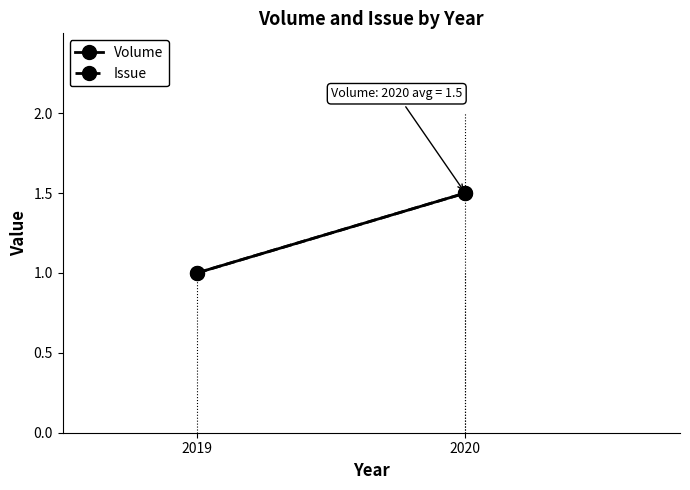

How many values in the Issue series exceed 1?

1